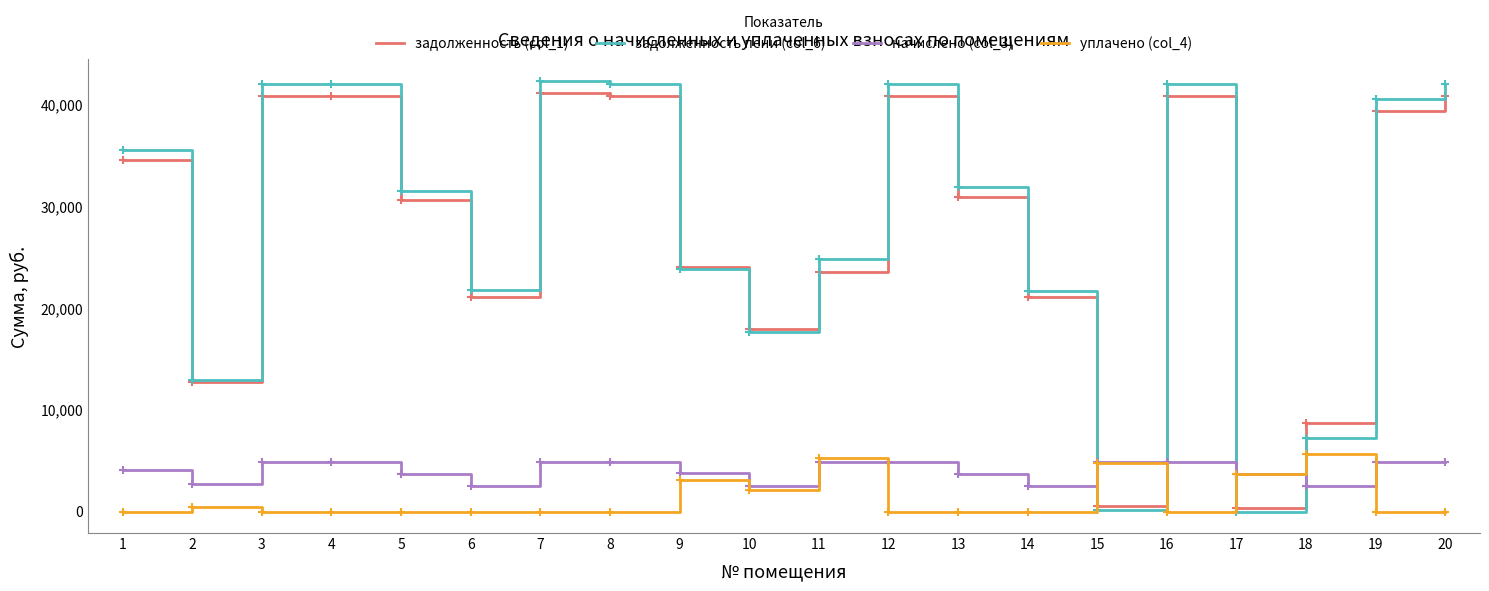

At which label is уплачено (col_4) closest to 2843?

9